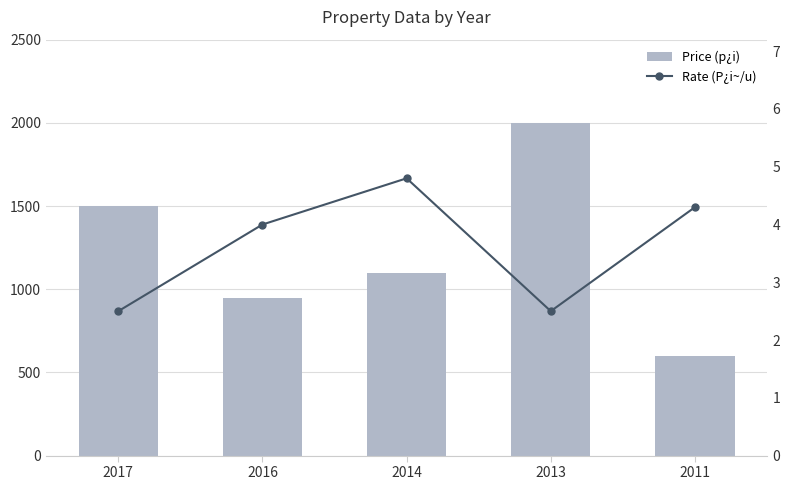

Where does the Rate (P¿i~/u) series first go above 4?

2014